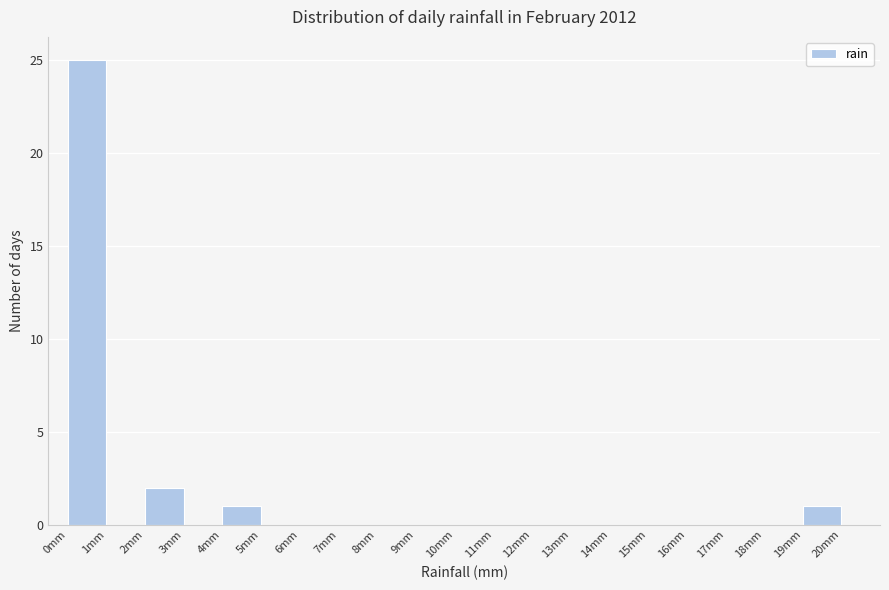

Reading left to right, transcribe this chart: for each bar, give the range it covers on the x-axis and its height. The values are not printed on the chart, so give them approximately, as read against the axis.

0 to 1: 25
1 to 2: 0
2 to 3: 2
3 to 4: 0
4 to 5: 1
5 to 6: 0
6 to 7: 0
7 to 8: 0
8 to 9: 0
9 to 10: 0
10 to 11: 0
11 to 12: 0
12 to 13: 0
13 to 14: 0
14 to 15: 0
15 to 16: 0
16 to 17: 0
17 to 18: 0
18 to 19: 0
19 to 20: 1